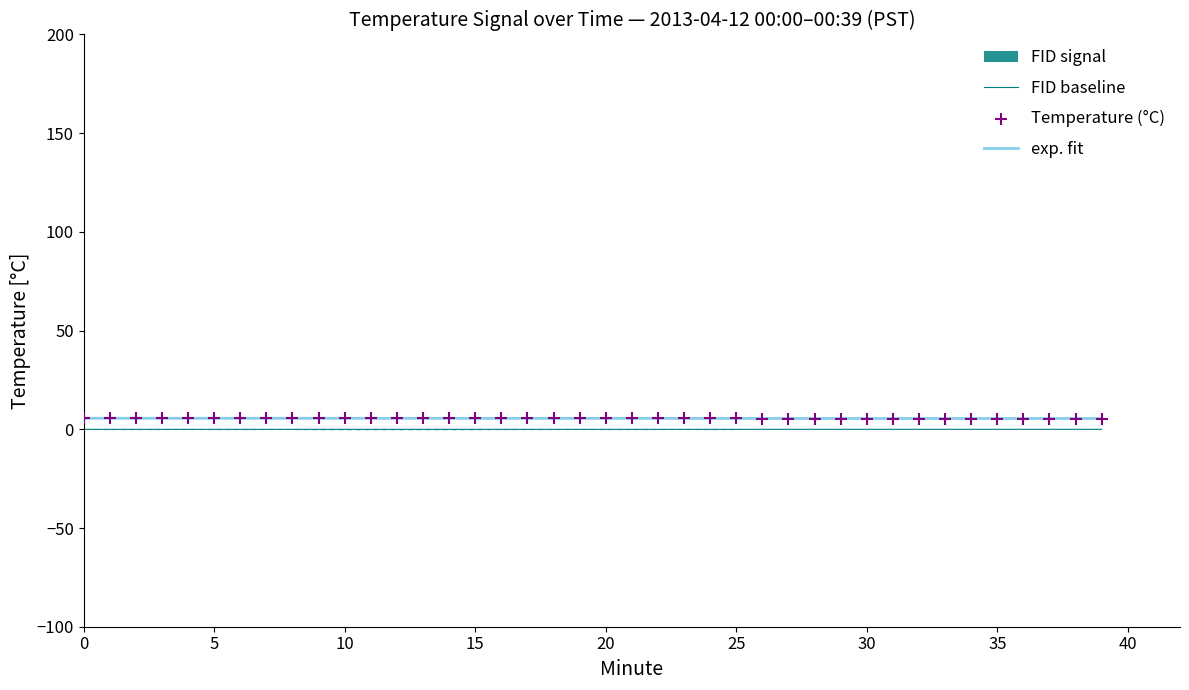

What is the change in value from 20 to 39?

-0.1